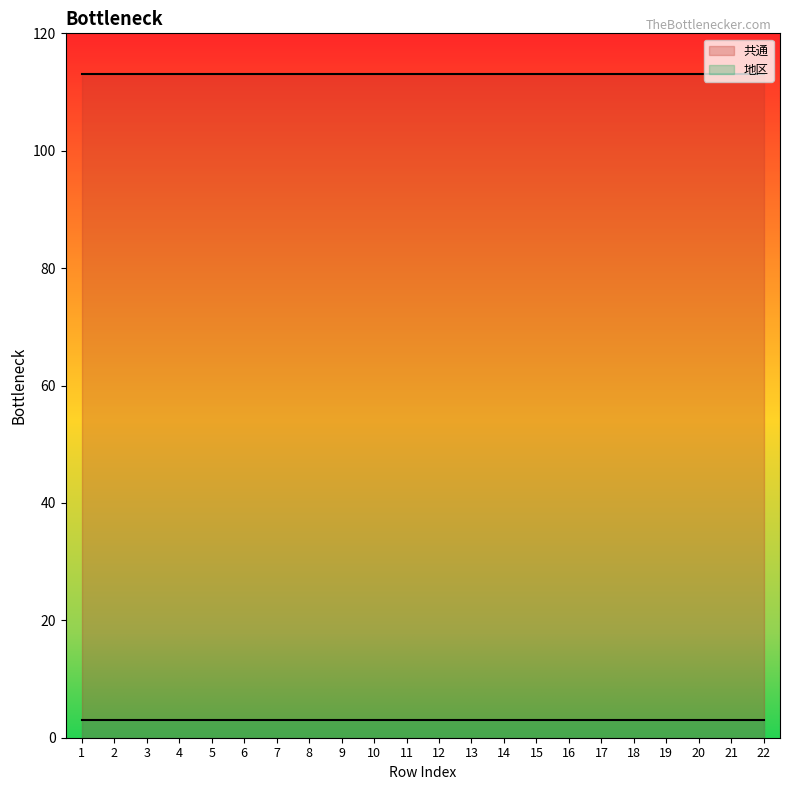

Between 3 and 13, which series saw the biggest shift?

共通